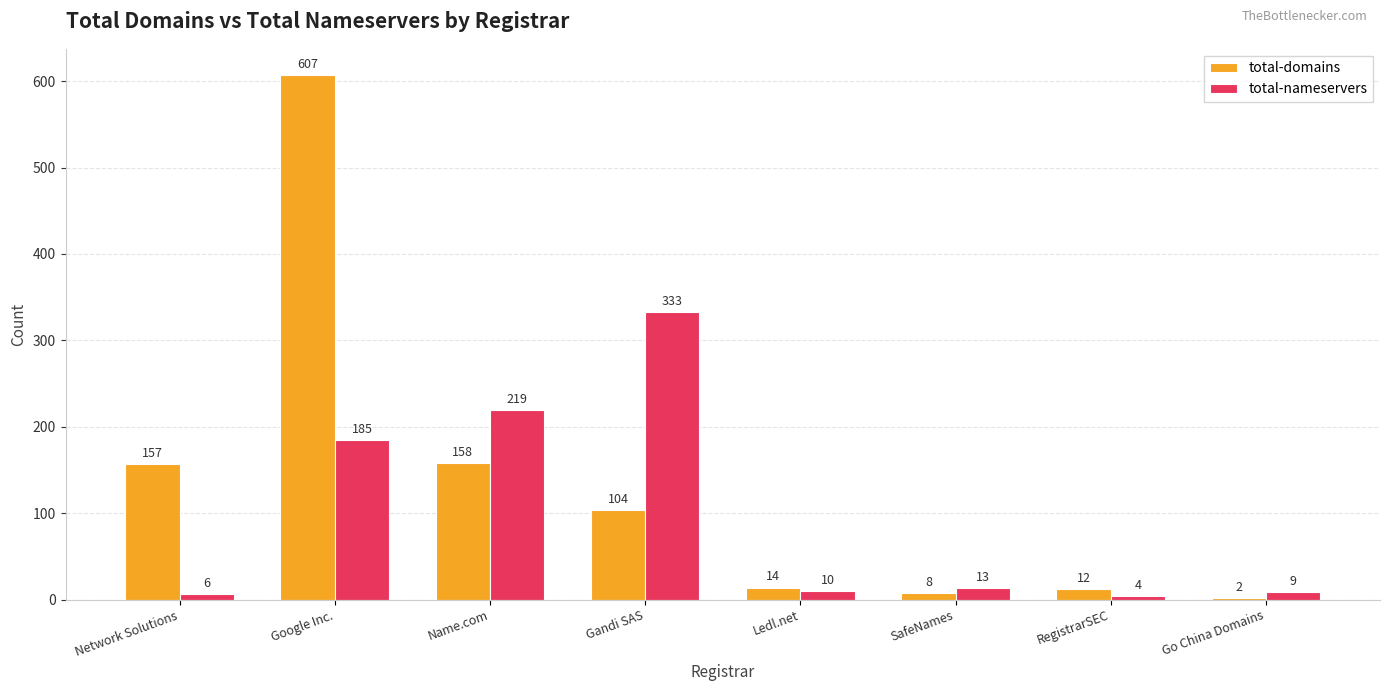

Rank the series by their maximum value, from lowest to highest.

total-nameservers, total-domains